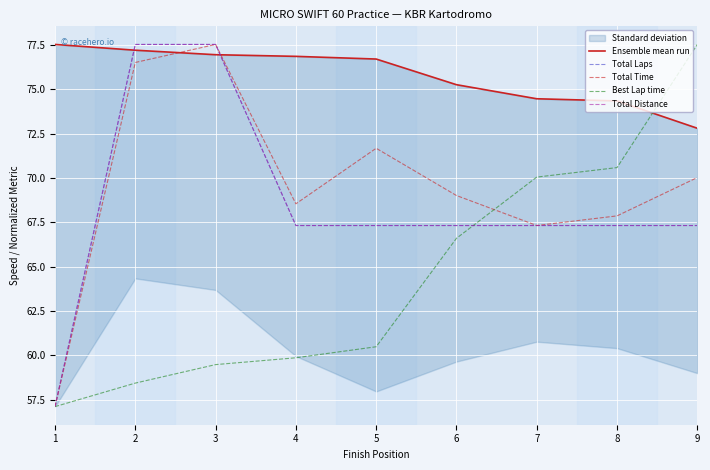

True or false: Best Lap time and Total Laps intersect in this chart.

True